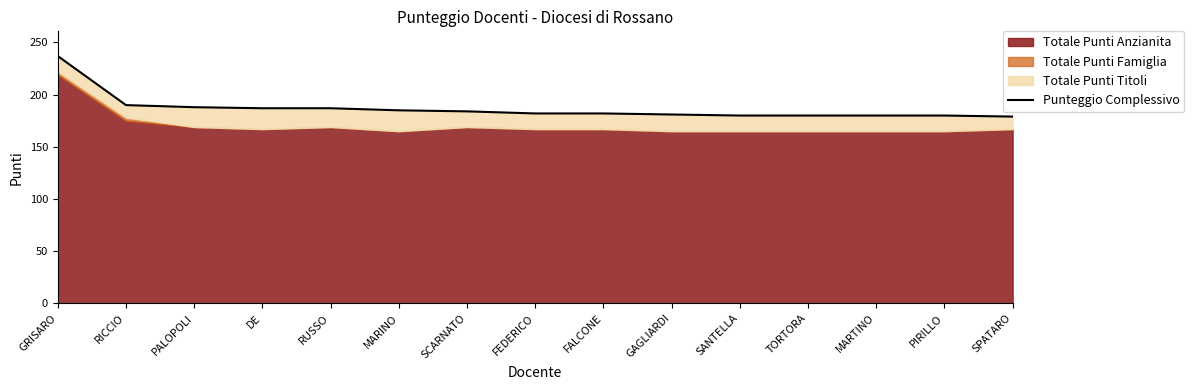

Does the chart display data point markers on the line(s)?

No